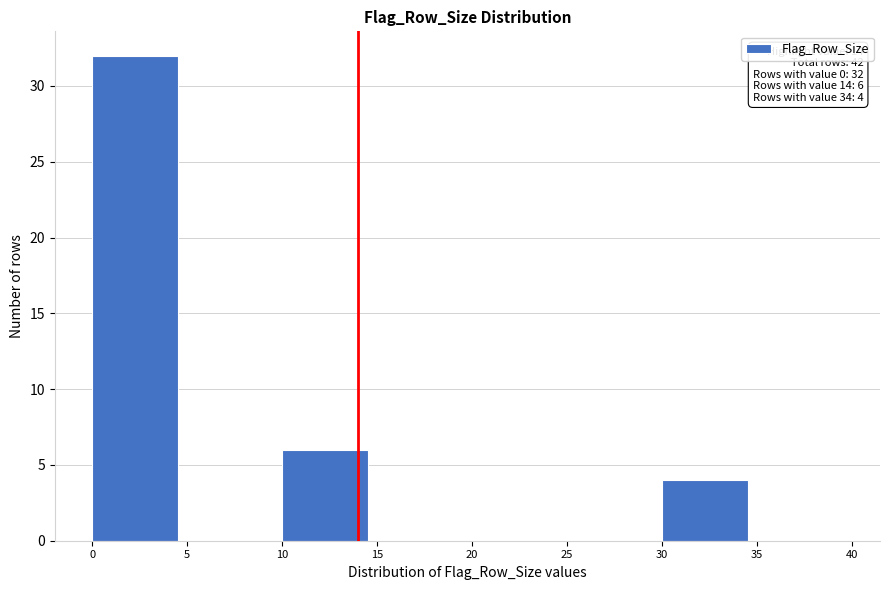

Which range on the x-axis has the tallest bar?

0 to 5